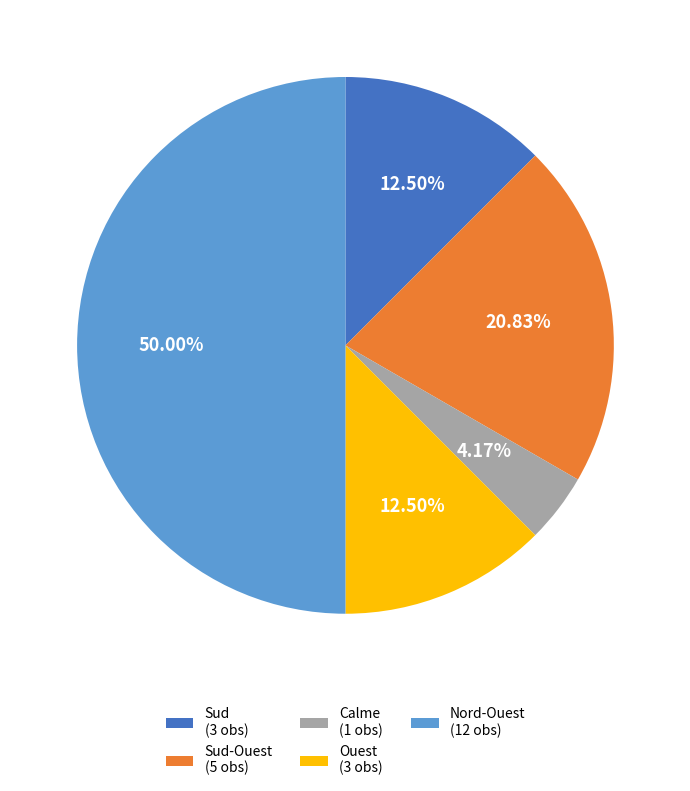

Combined, do Calme (1 obs) and Ouest (3 obs) account for over 50%?

No